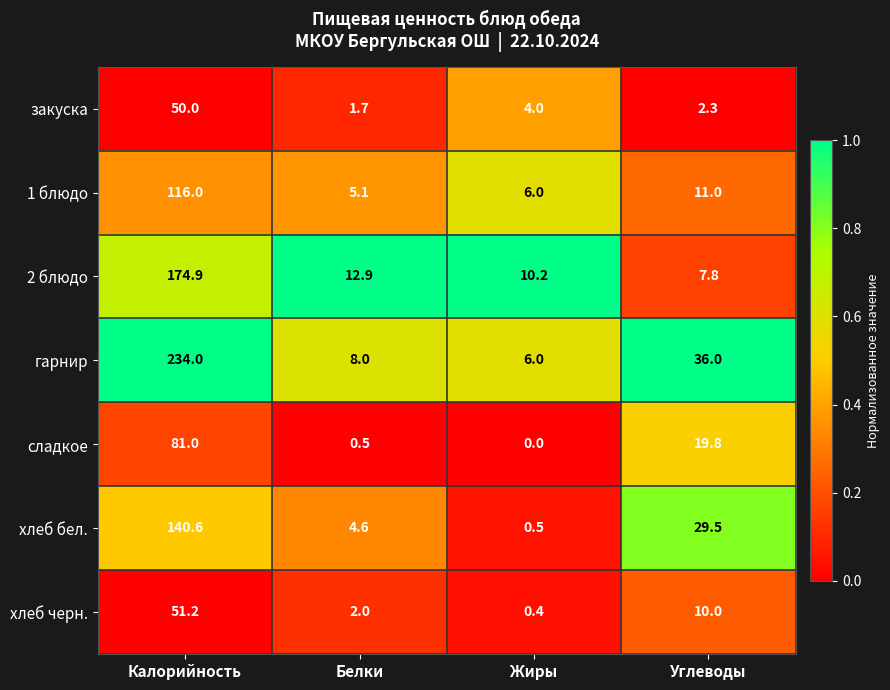

Rank the series by their maximum value, from highest to lowest.

гарнир, 2 блюдо, хлеб бел., 1 блюдо, сладкое, хлеб черн., закуска